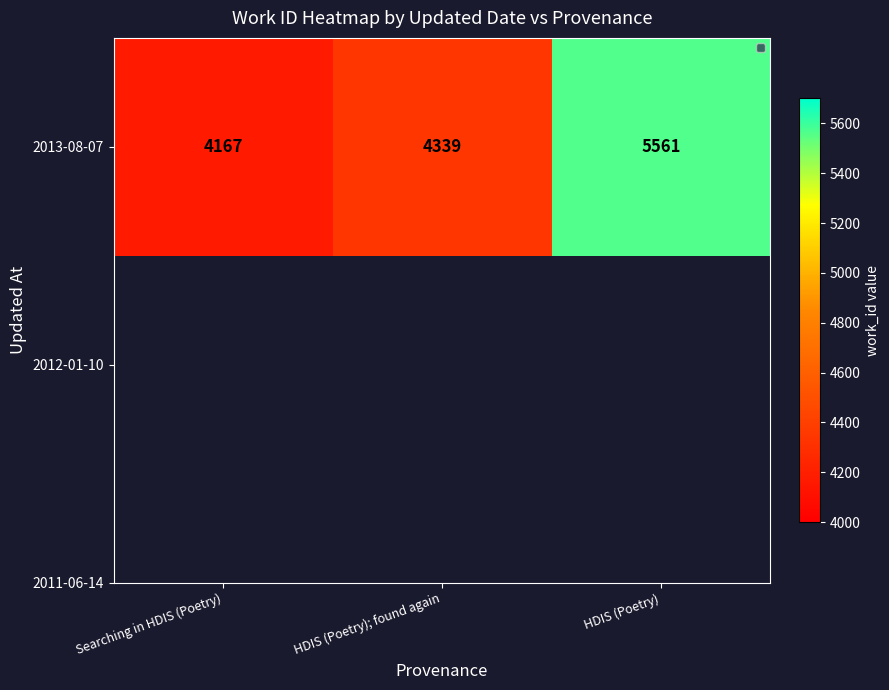

Is it true that the value at Searching in HDIS (Poetry) is 1932?

False